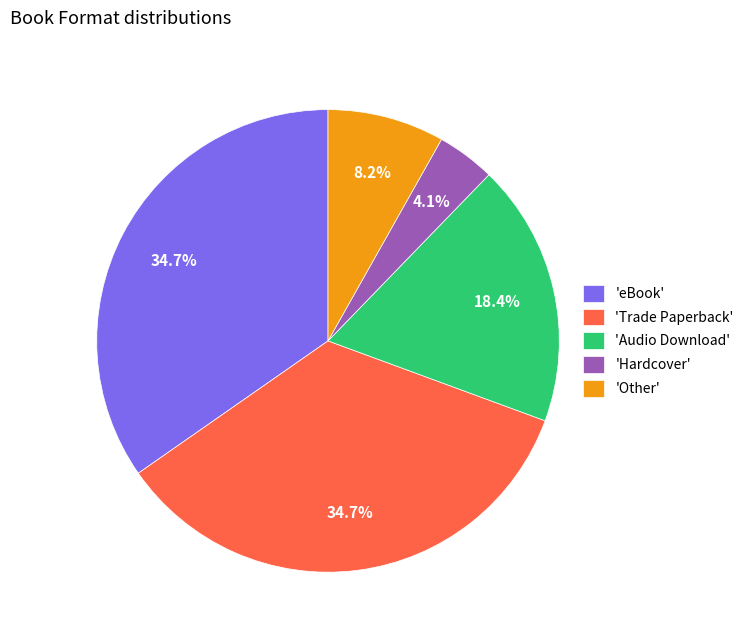

Is there any slice that represents more than half of the pie?

No